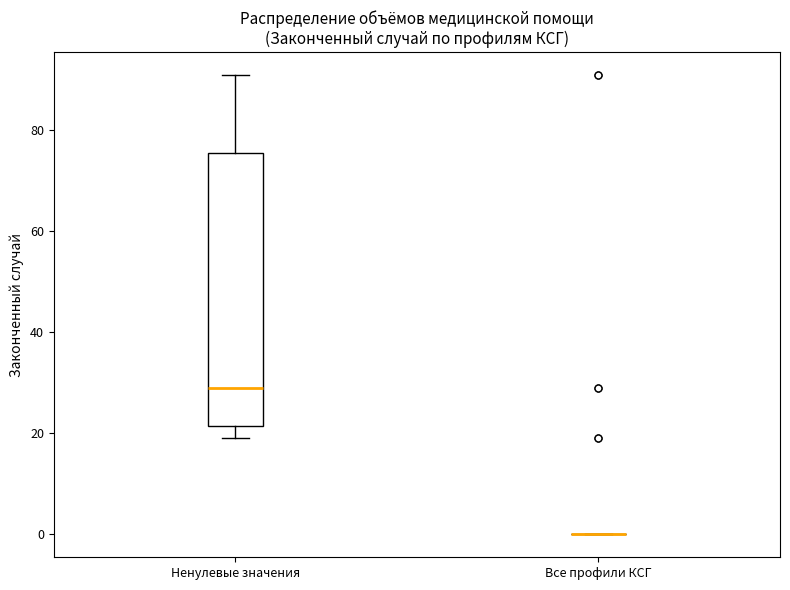

Reading left to right, read every box against the y-axis: the position of its median line, the range the box covers, and the ends of its whiskers. The values are not printed on the chart, so give them approximately, as read against the axis.

Ненулевые значения: median 30, box 22 to 76, whiskers 20 to 92
Все профили КСГ: box collapsed to a line at 0, whiskers 0 to 0